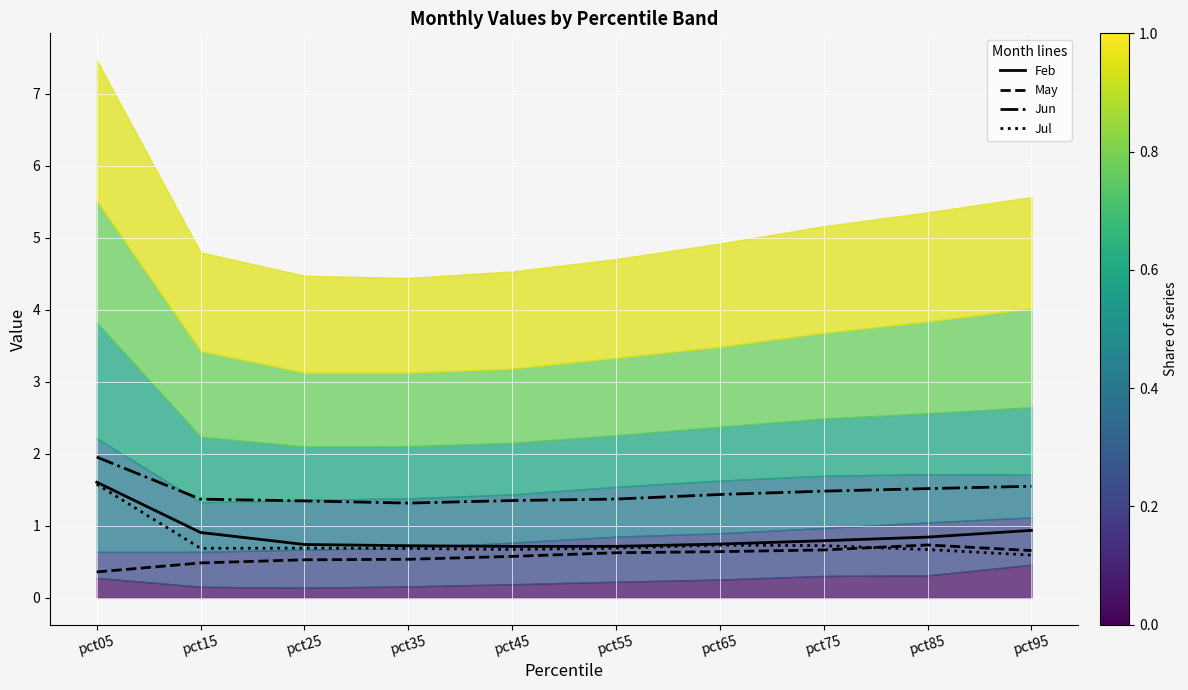

Rank the categories by Feb (line) value from highest to lowest.

pct05, pct95, pct15, pct85, pct75, pct65, pct25, pct35, pct55, pct45